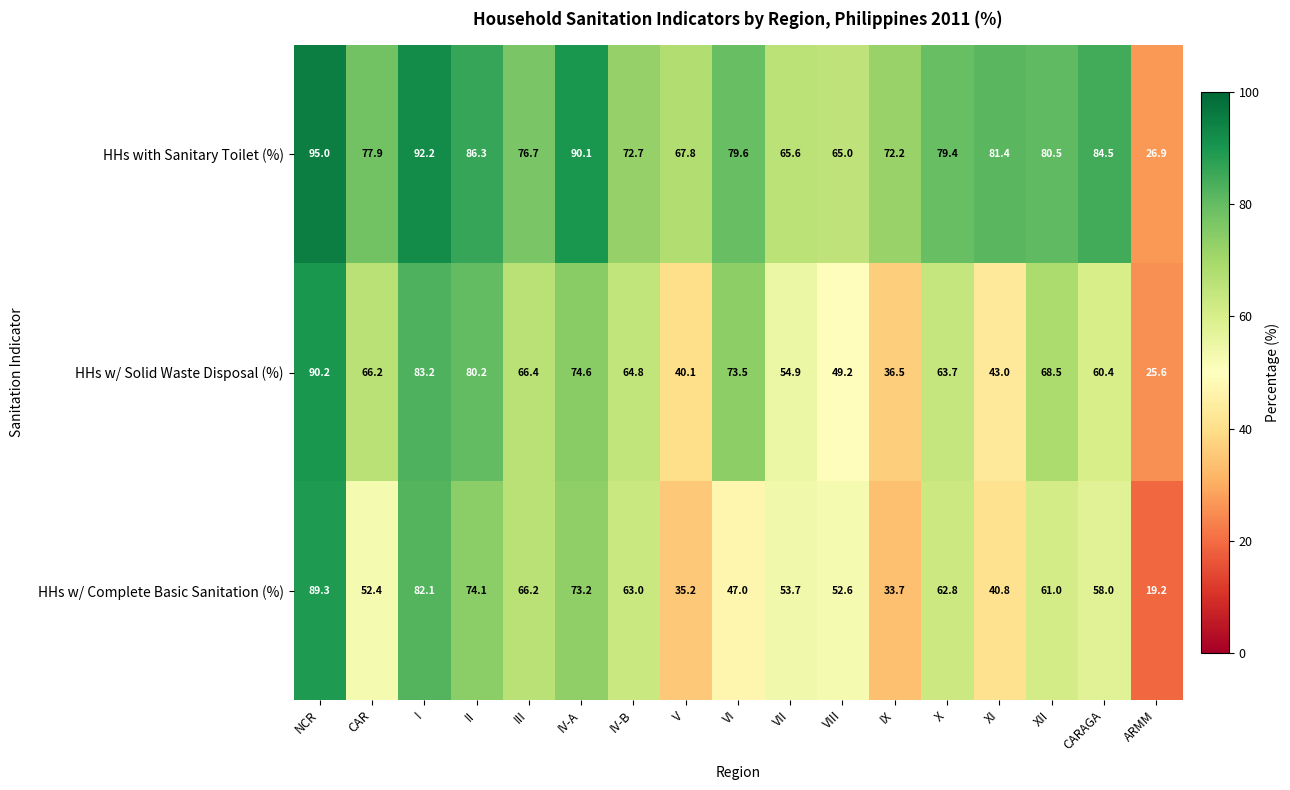

At II, list the series in order from smallest to largest.

HHs w/ Complete Basic Sanitation (%), HHs w/ Solid Waste Disposal (%), HHs with Sanitary Toilet (%)